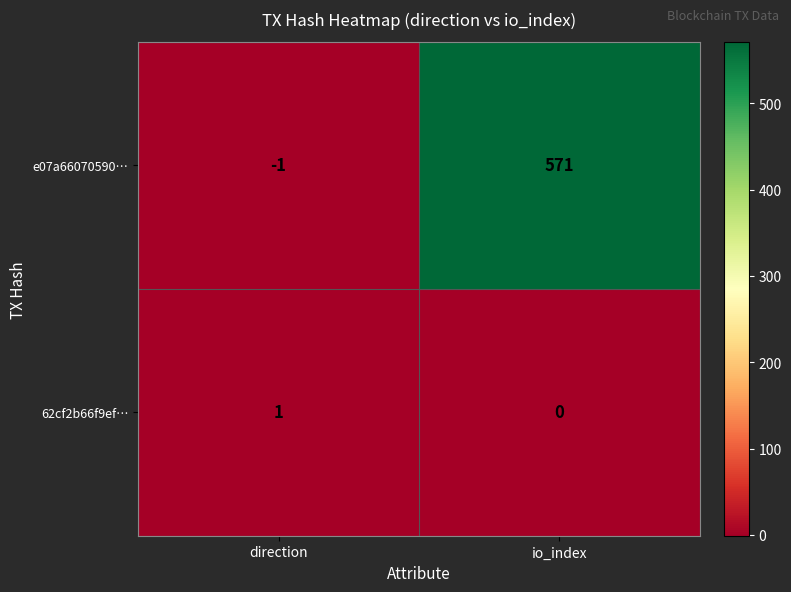

Where is 62cf2b66f9ef… nearest to the value 0?

io_index